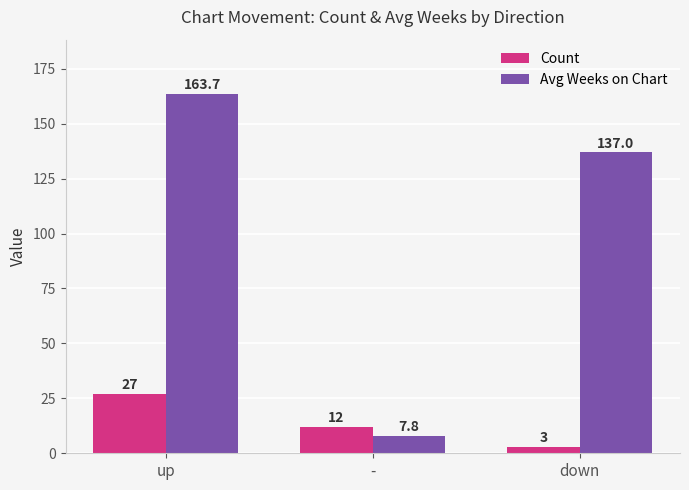

What is the lowest value of the Avg Weeks on Chart series?

7.8